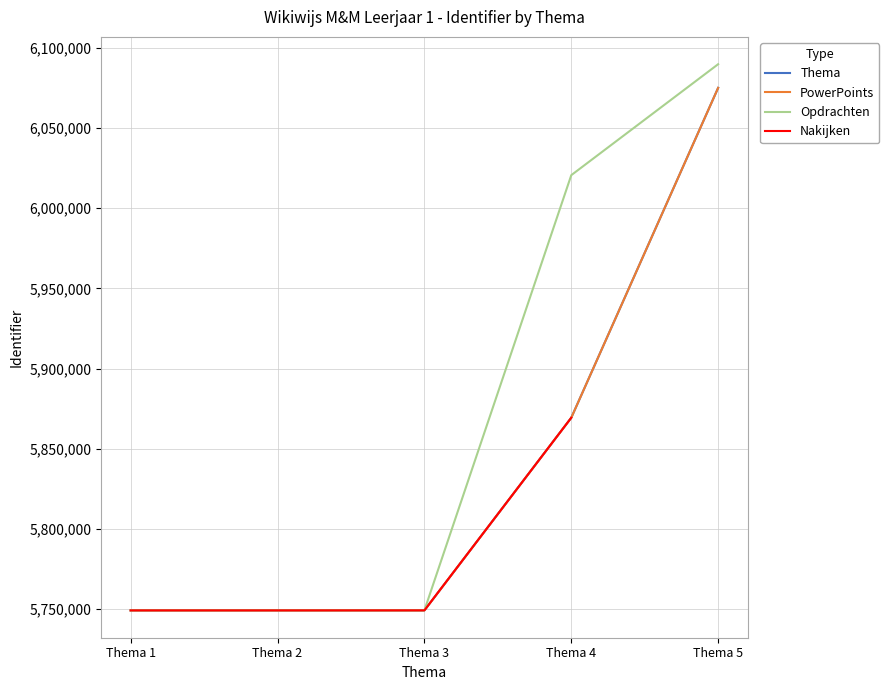

Is this an area chart (filled region under the line)?

No